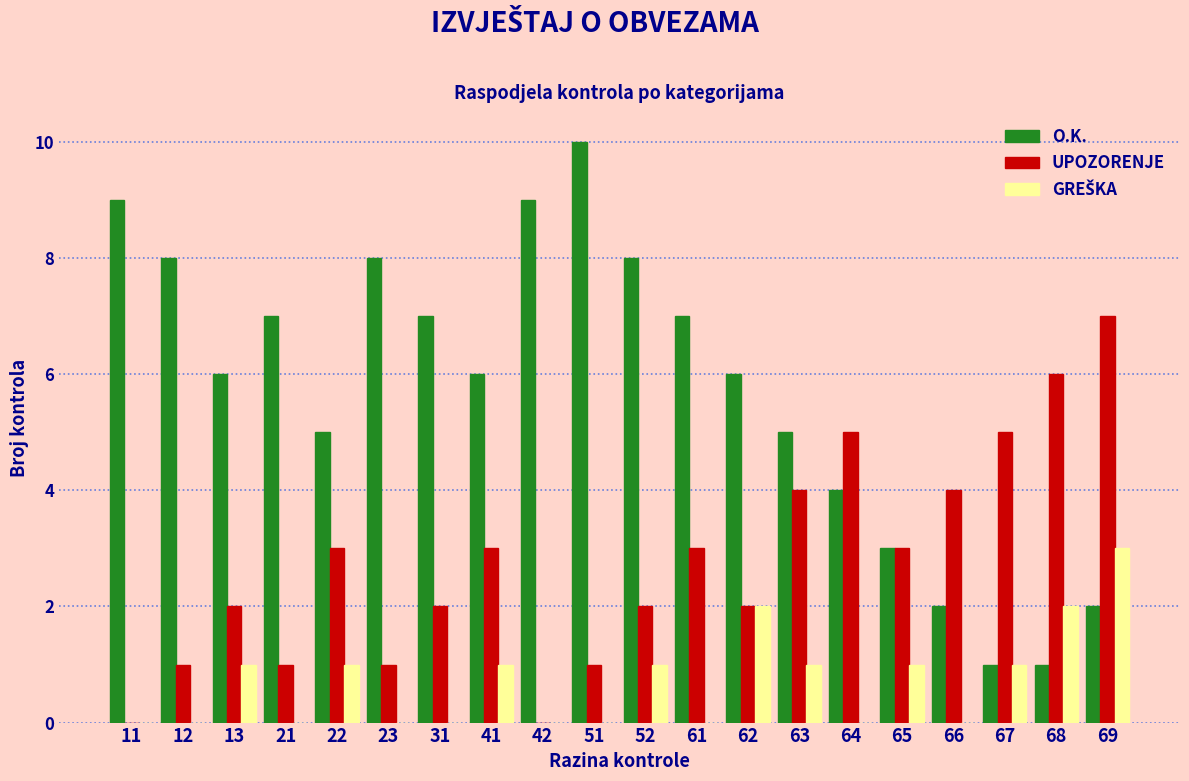

At which category is the sum across all series the highest?

69